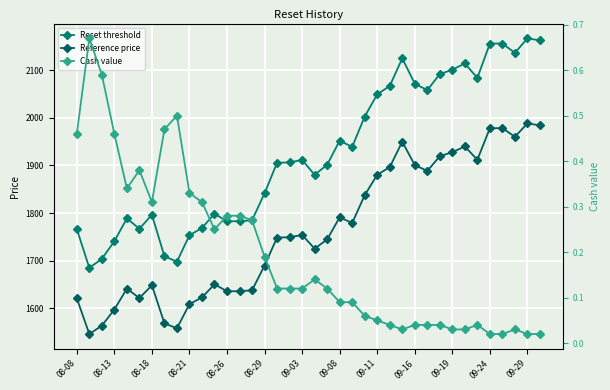

True or false: Cash value and Reset threshold cross at least once.

False